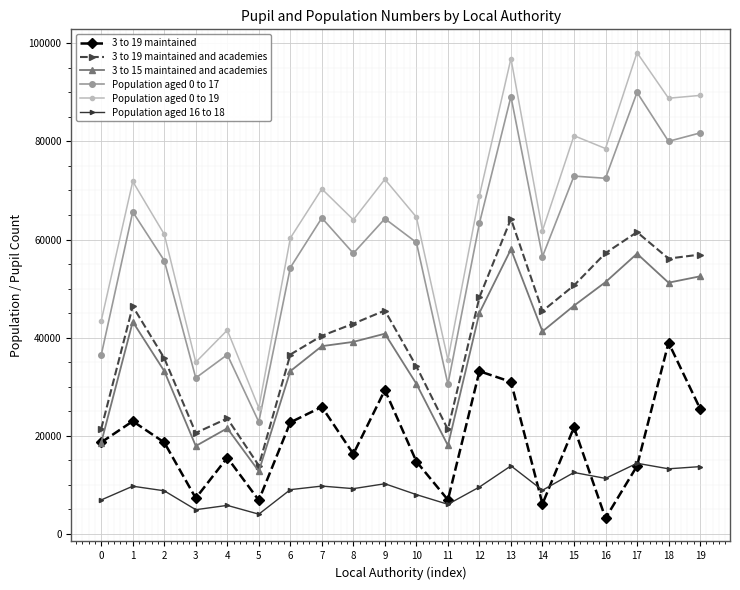

The Population aged 0 to 19 series shows 19980 at 3. True or false?

False